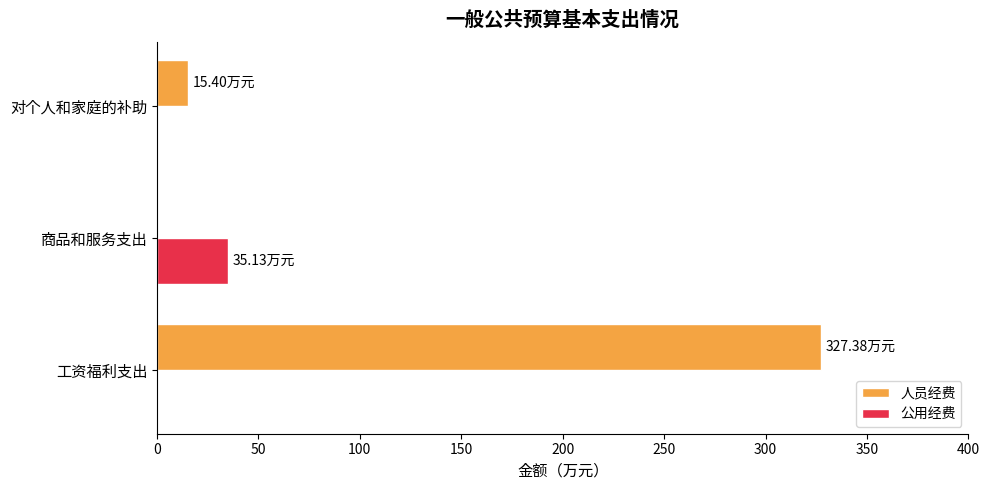

At which label is 人员经费 closest to 163?

对个人和家庭的补助